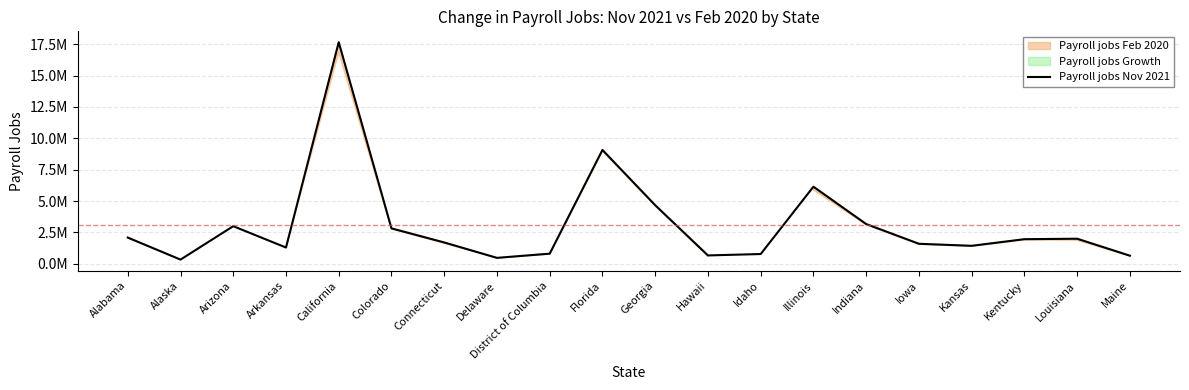

Where does the data first go above 1957000?

Alabama